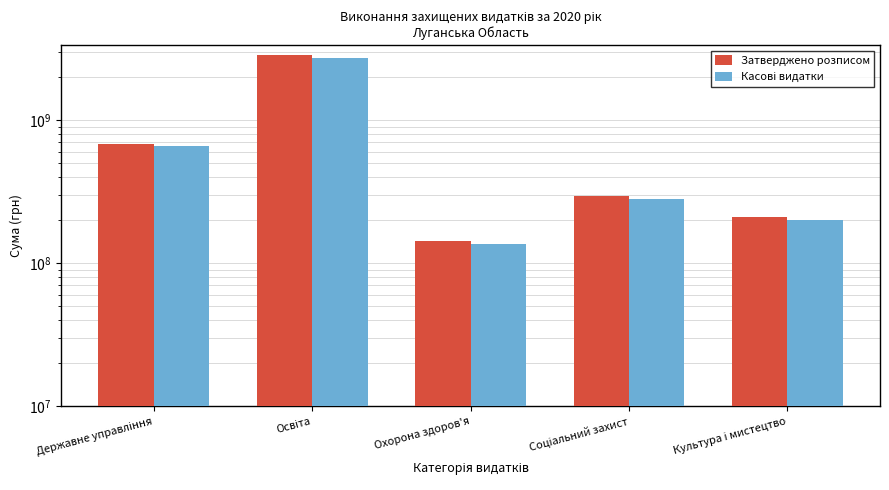

What position from the left is Соціальний захист?

4